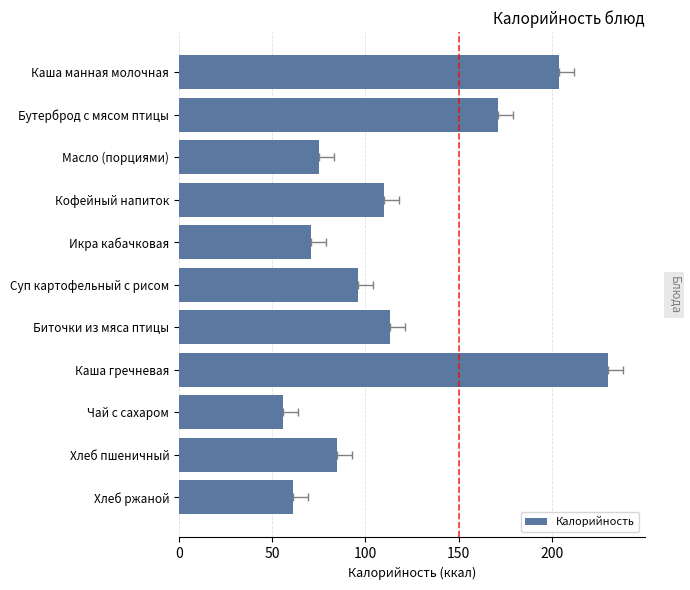

What is the sum of all values?

1272